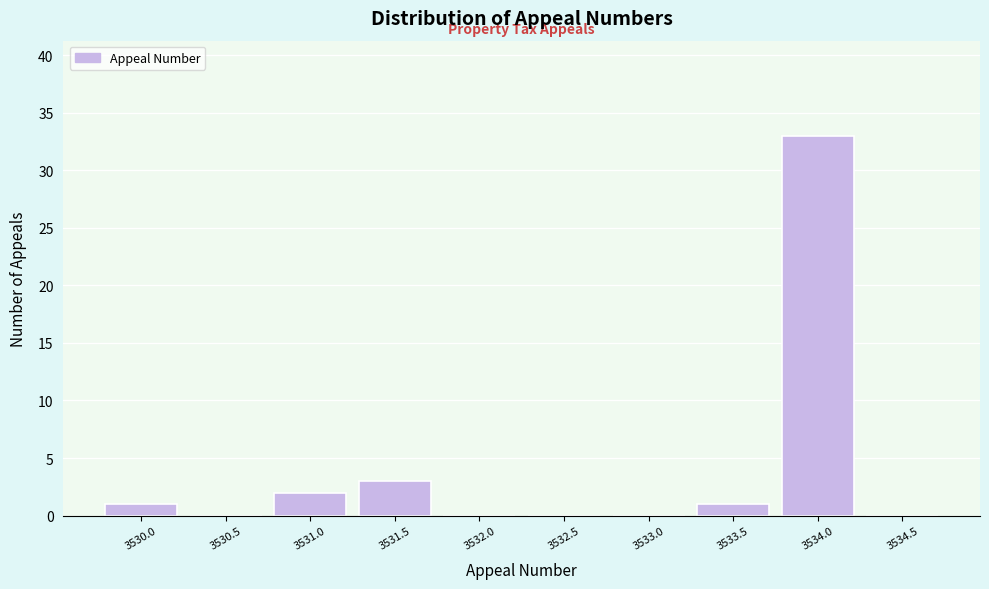

Reading left to right, list all the values displayed in this chart.

3530.0=1	3530.5=0	3531.0=2	3531.5=3	3532.0=0	3532.5=0	3533.0=0	3533.5=1	3534.0=33	3534.5=0